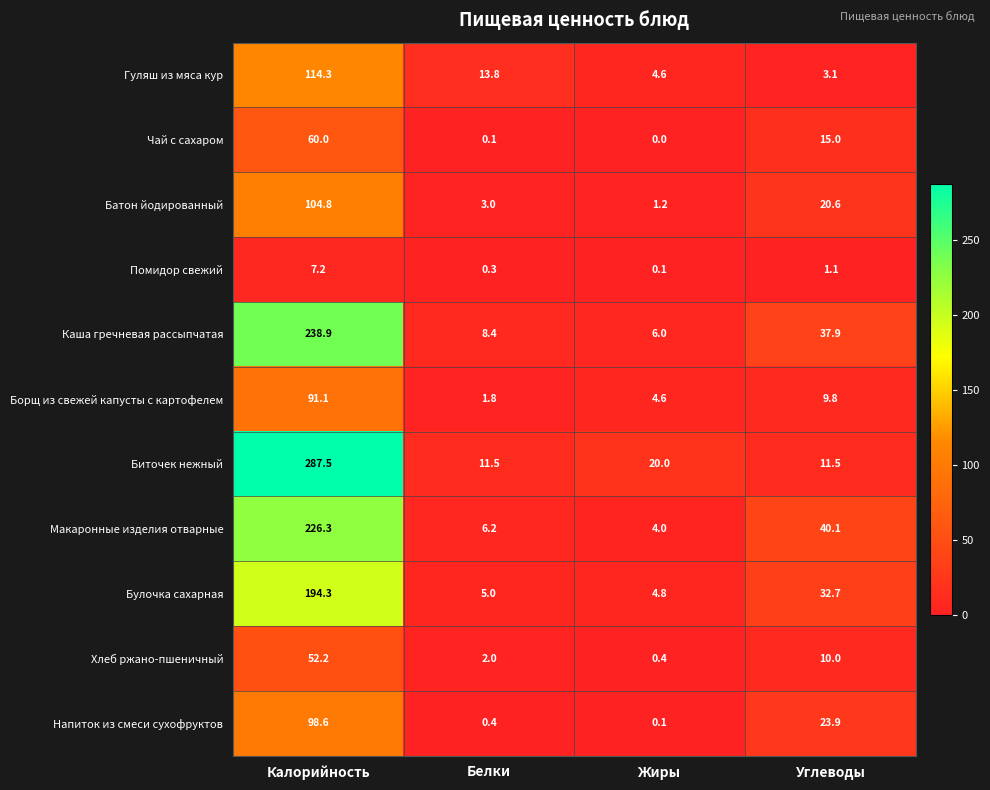

At which label is Хлеб ржано-пшеничный closest to 26?

Углеводы